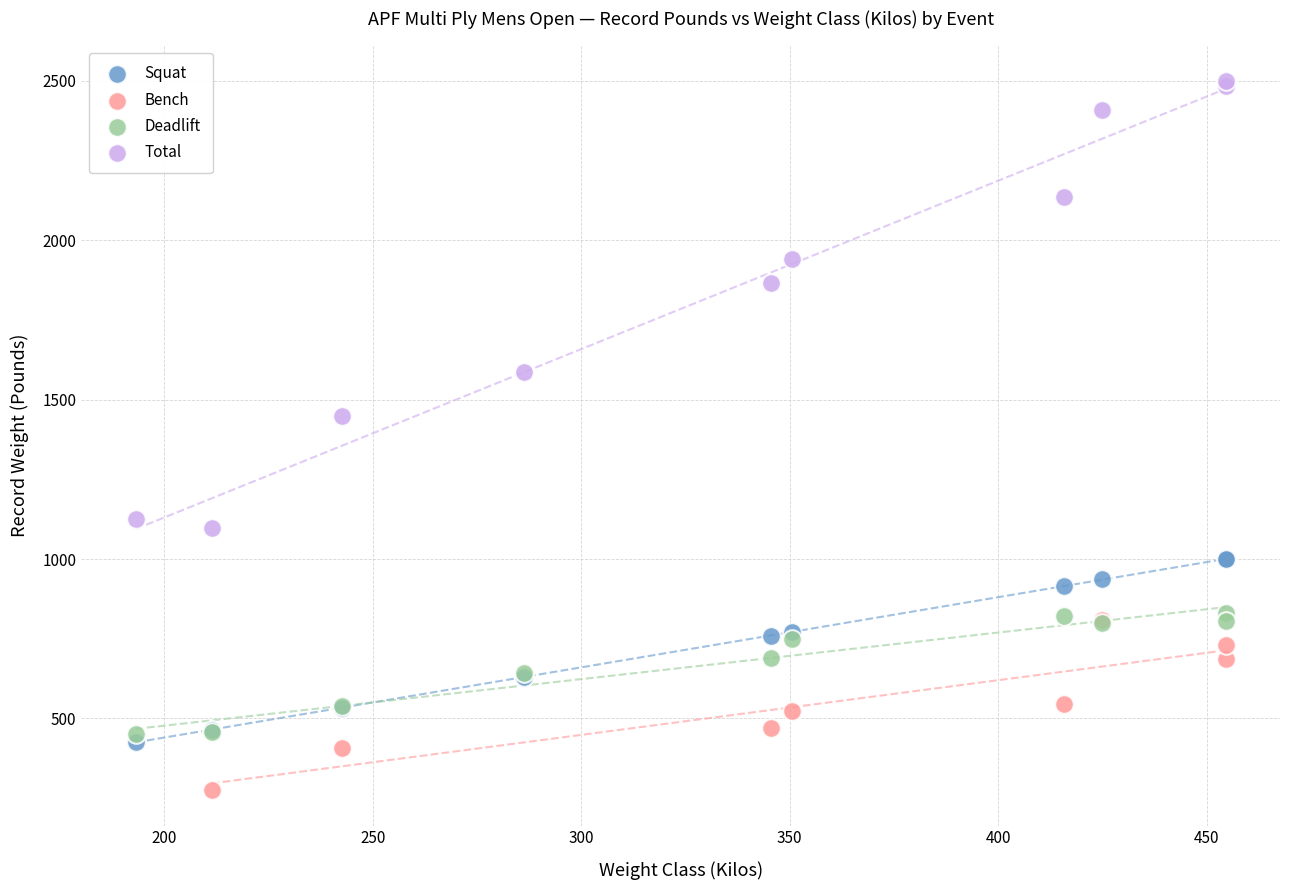

What are all the series names shown in the legend?

Squat, Bench, Deadlift, Total